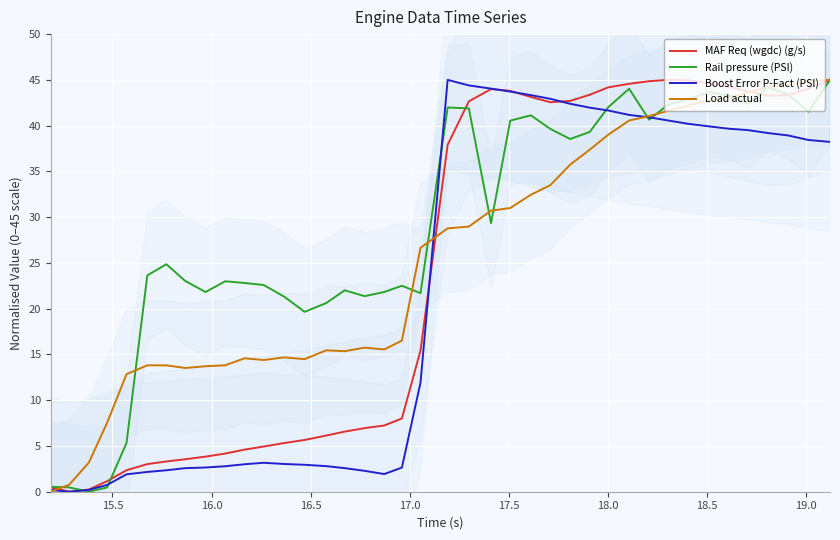

What is the maximum value for Boost Error P-Fact (PSI)?

45.0